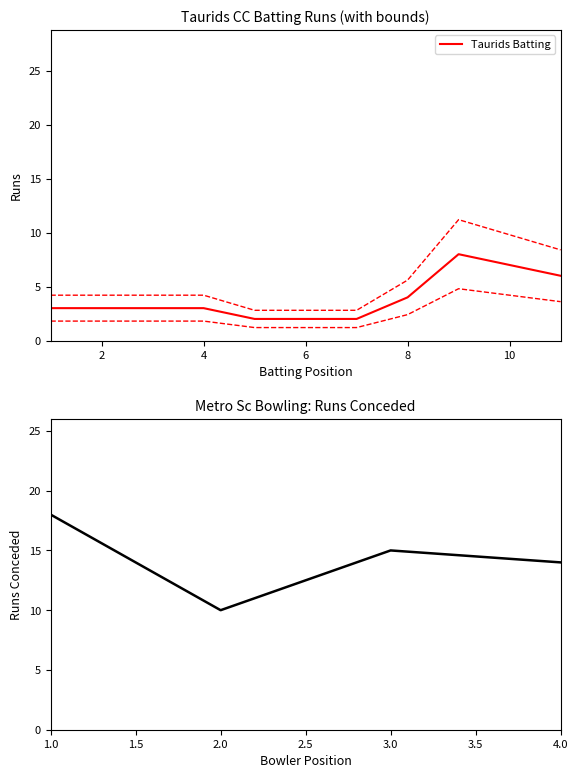

What is the highest value of the Taurids Batting series?

8